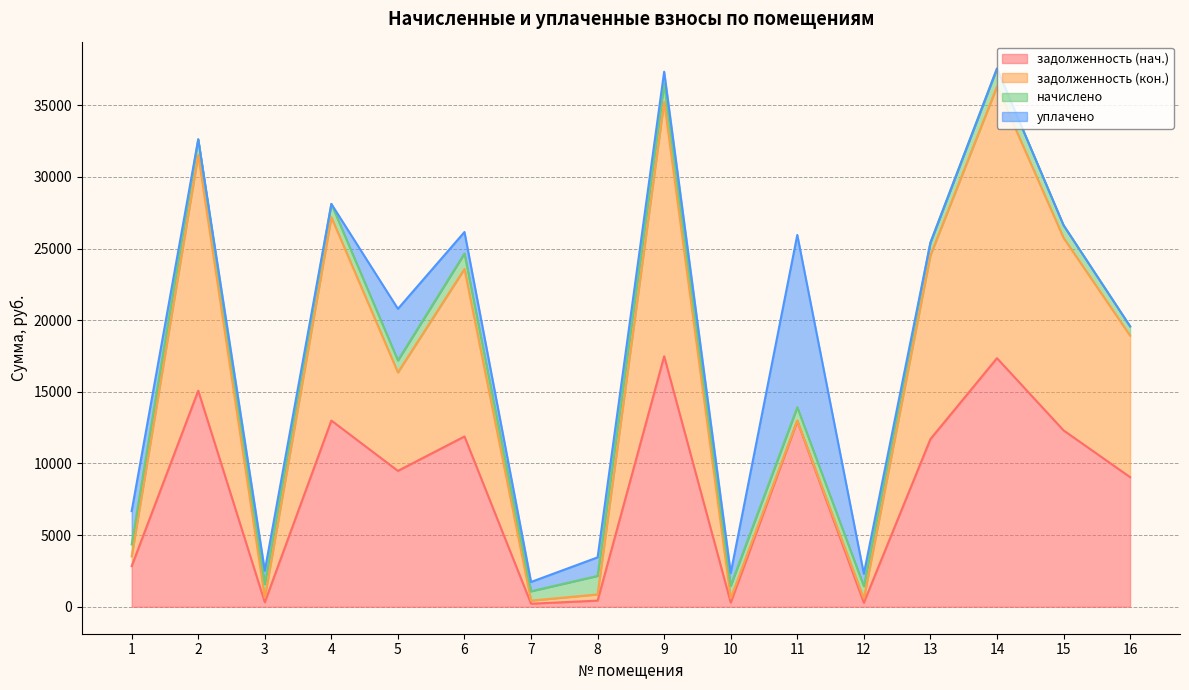

What are all the series names shown in the legend?

задолженность (нач.), задолженность (кон.), начислено, уплачено